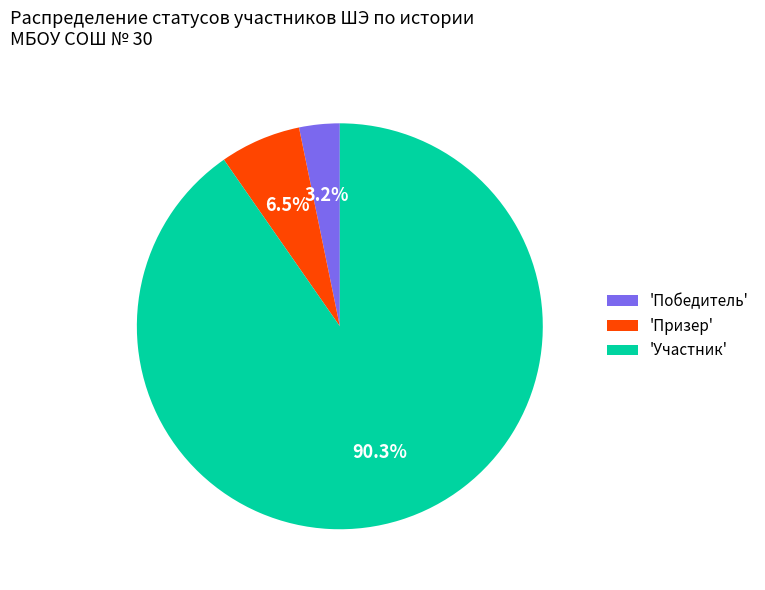

Which category has the biggest portion of the pie?

'Участник'